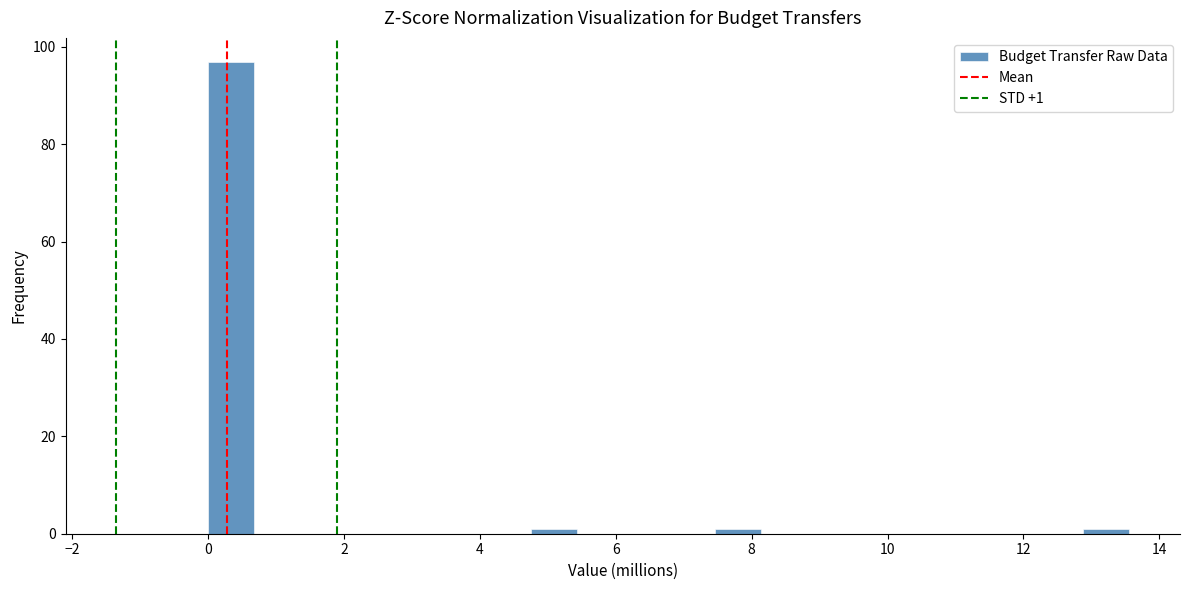

Around what value on the x-axis is the tallest bar? Give the approximate position of its centre, as read against the axis.

0.4